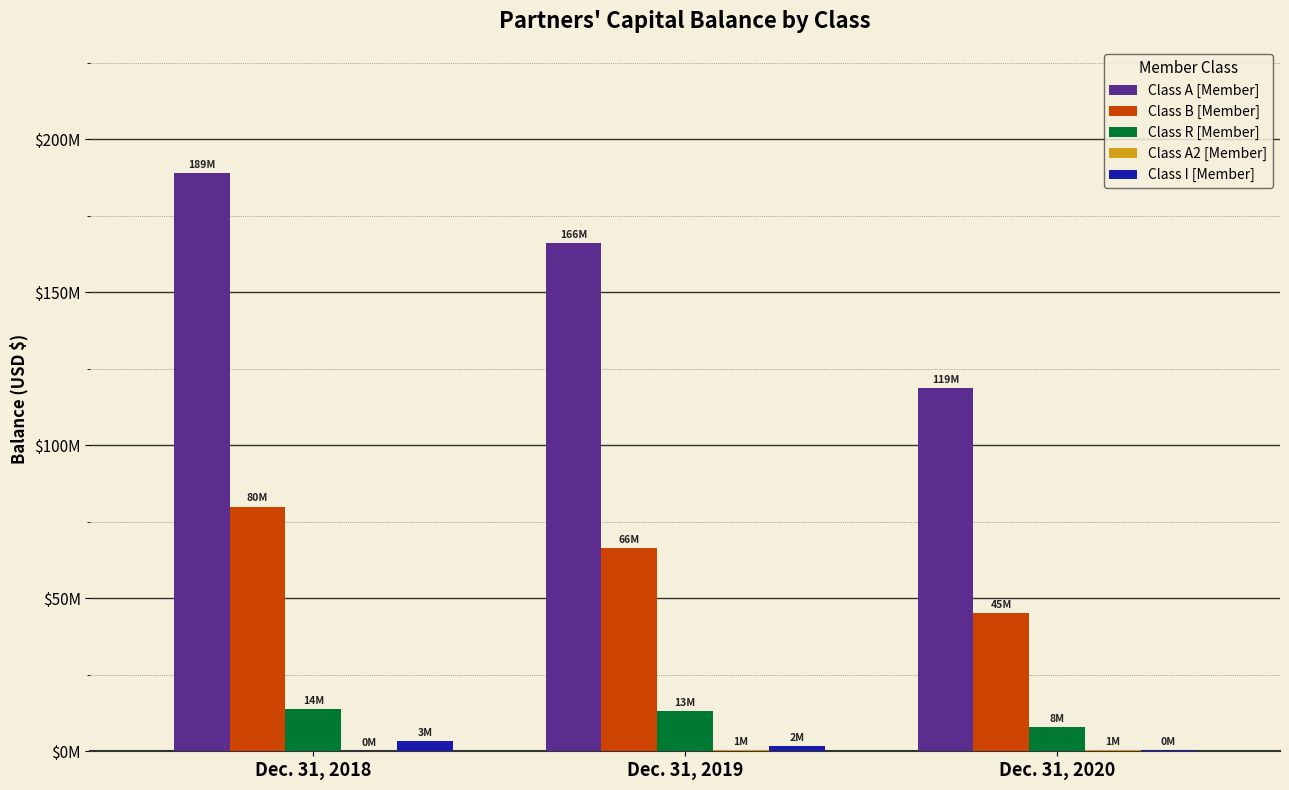

At how many categories does at least one series exceed 99058331?

3